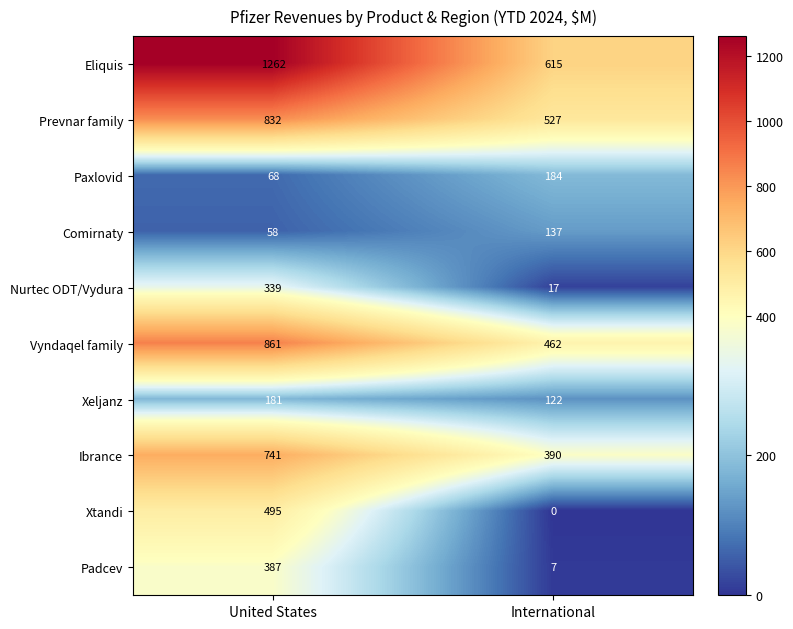

What is the difference between the maximum and minimum values in the Nurtec ODT/Vydura series?

322